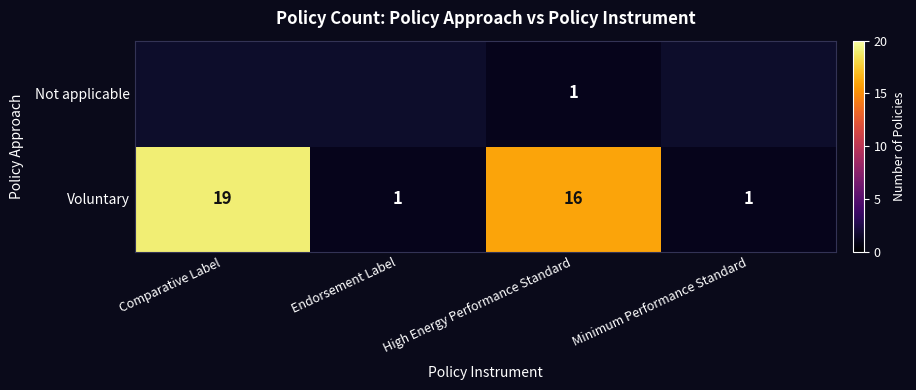

The value of Voluntary at High Energy Performance Standard is 6.3. True or false?

False